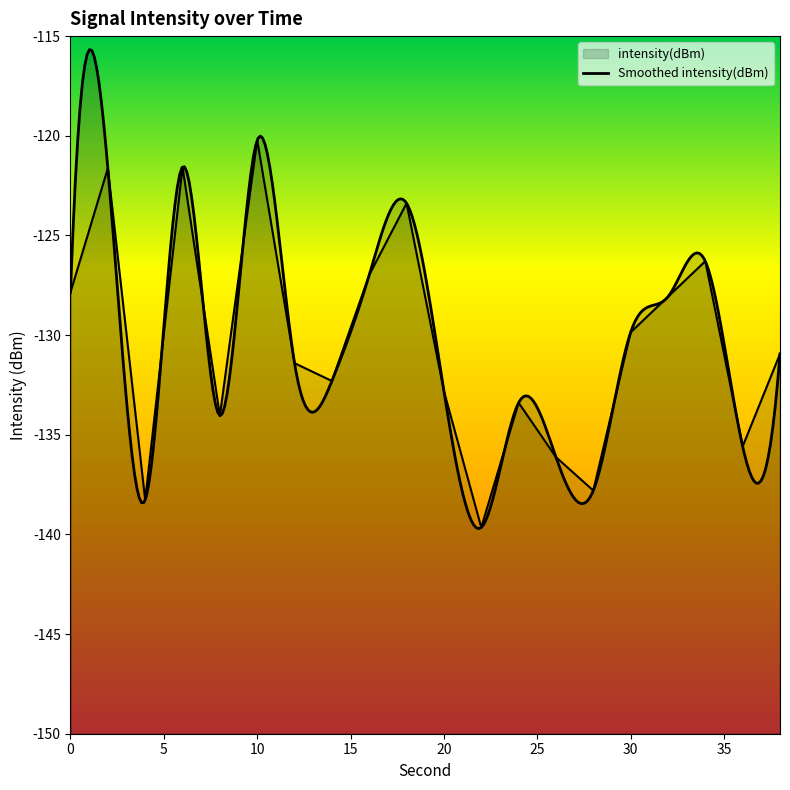

Reading left to right, transcribe all the data shown in this chart.

0=-127.9	2=-121.6	4=-138.3	6=-121.6	8=-134.0	10=-120.2	12=-131.4	14=-132.3	16=-127.0	18=-123.4	20=-132.8	22=-139.7	24=-133.4	26=-136.1	28=-137.8	30=-129.9	32=-128.1	34=-126.3	36=-135.6	38=-130.9